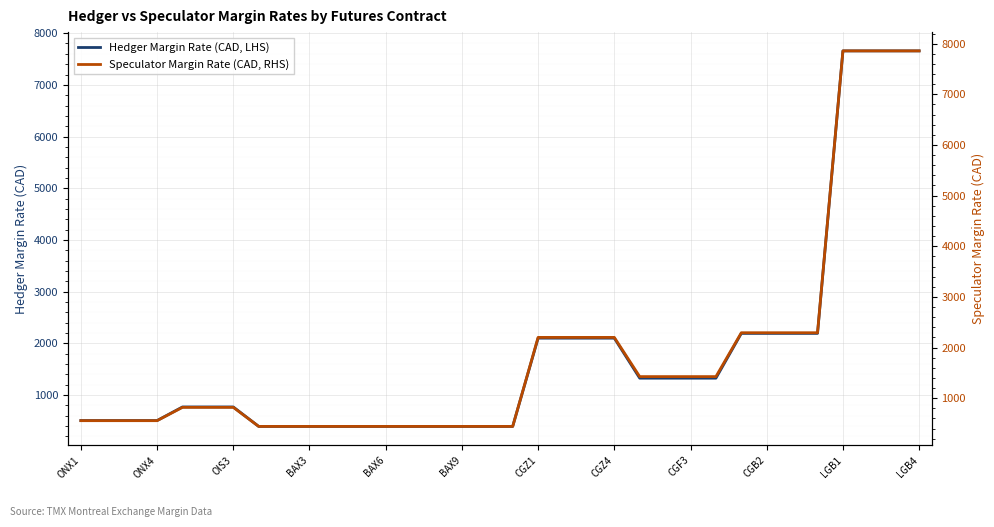

What is the average value of the Speculator Margin Rate (CAD, RHS) series?

1902